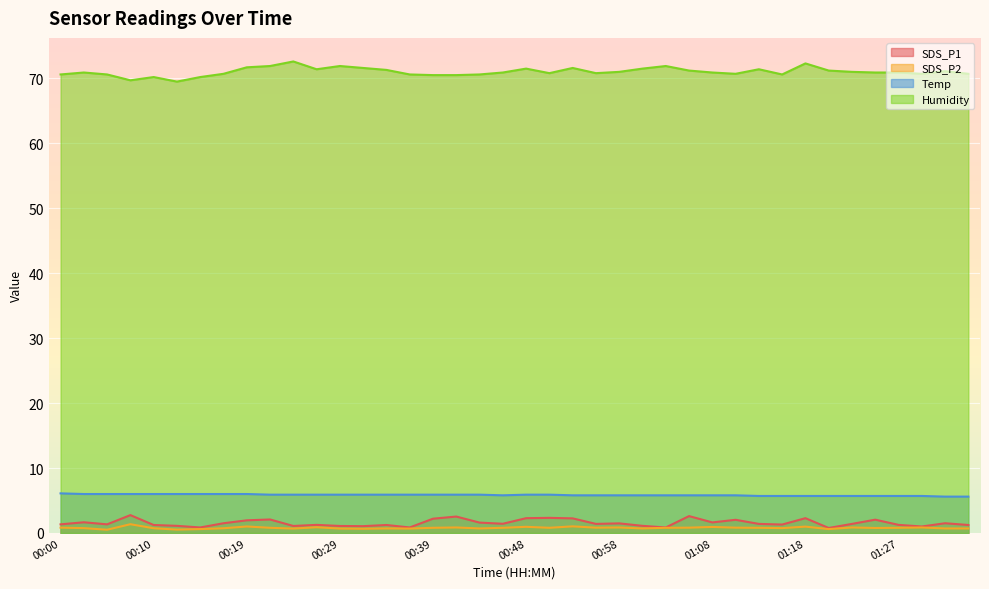

What is the highest value of the Humidity series?

72.6